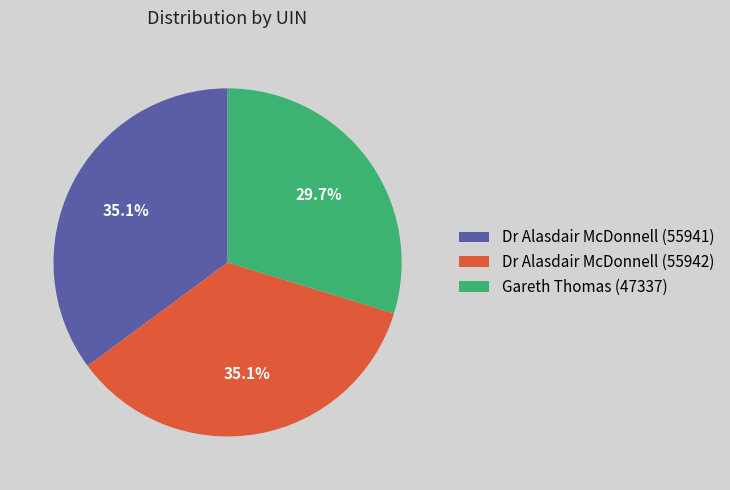

Which category has the smallest portion of the pie?

Gareth Thomas (47337)